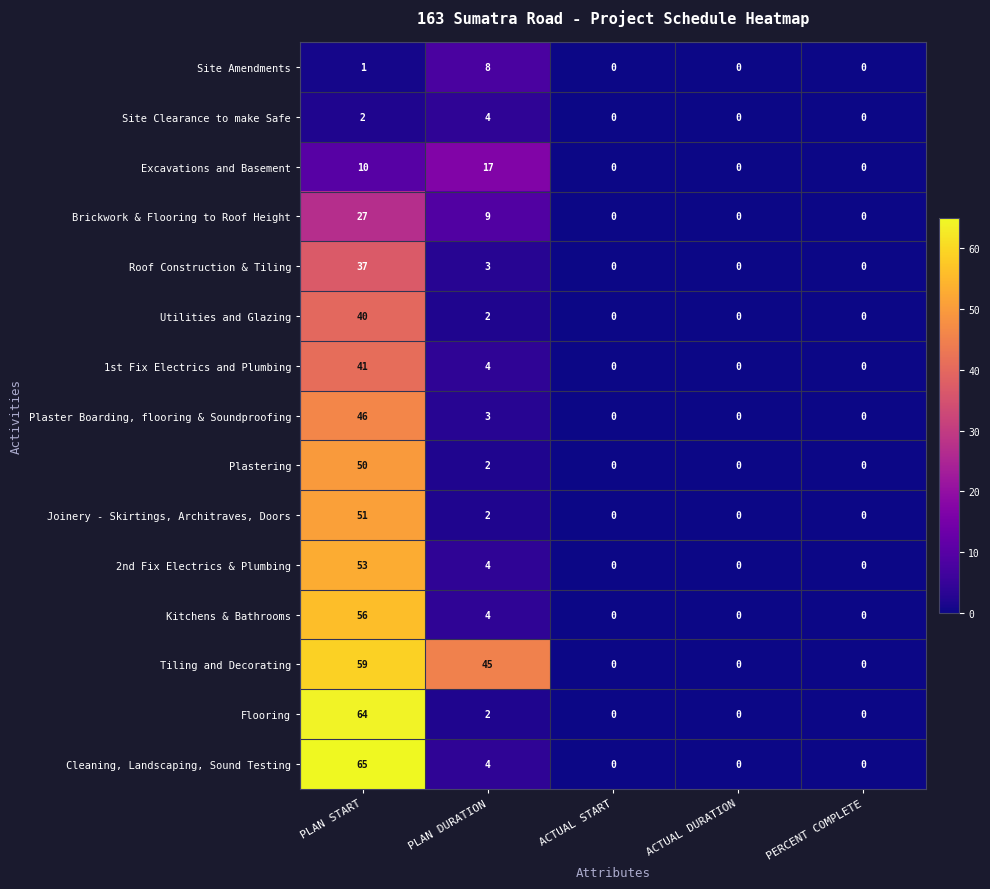

The Cleaning, Landscaping, Sound Testing series shows 65 at PLAN START. True or false?

True